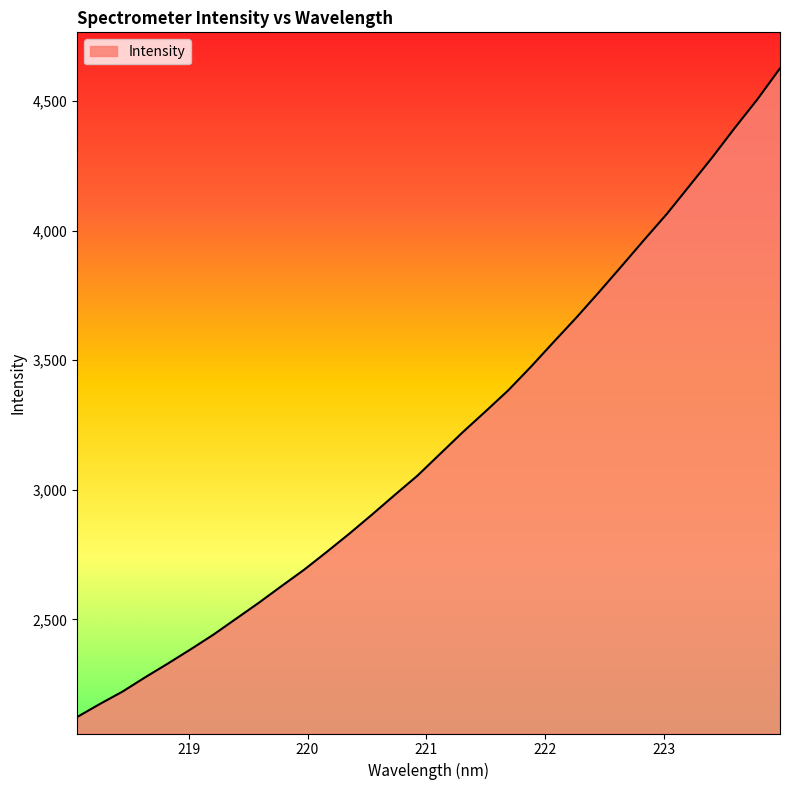

What is the minimum value shown in the chart?

2123.3